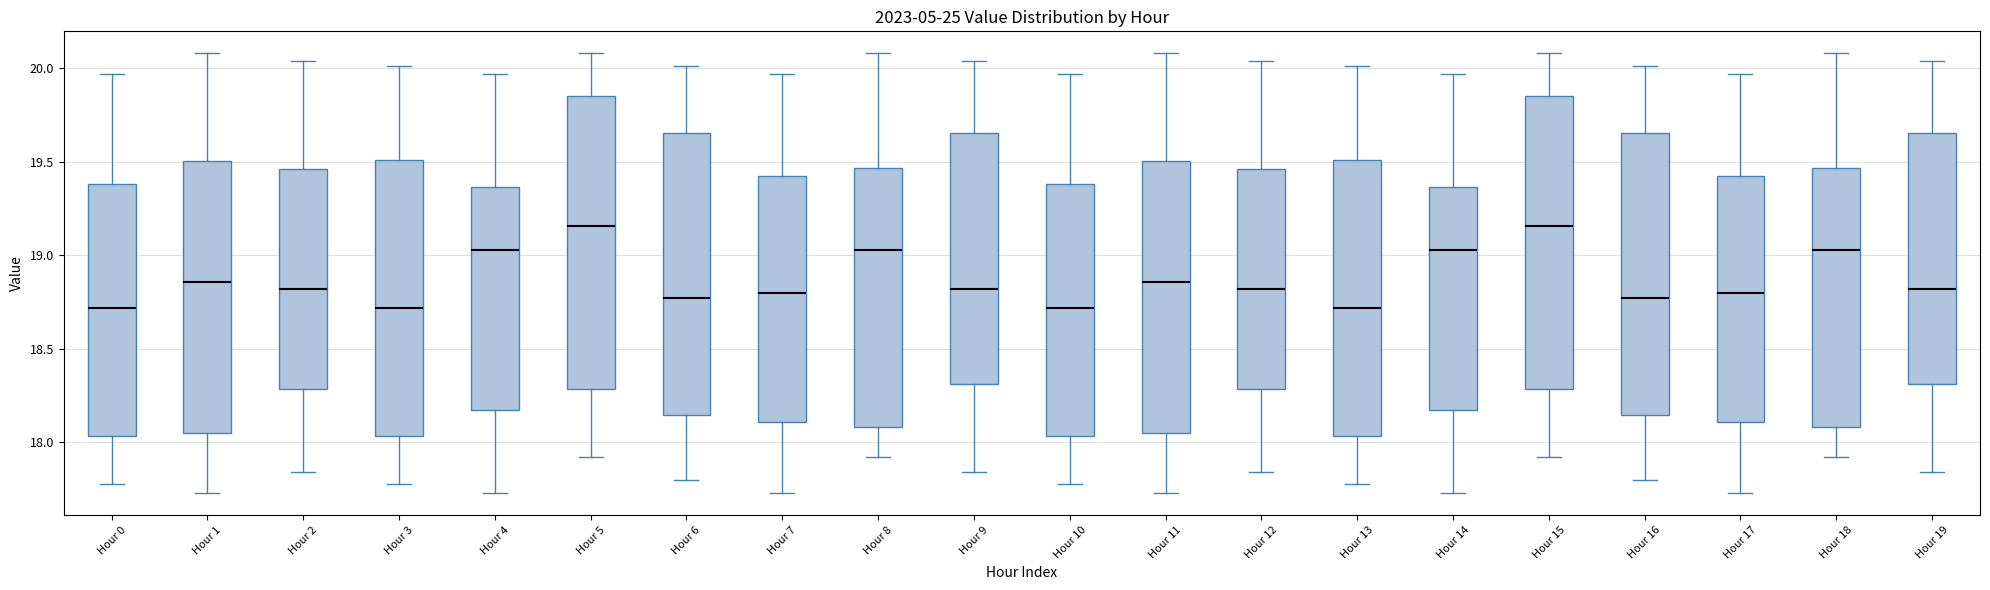

Reading left to right, transcribe this box plot: for each box, give where its median line is, the range the box spans, and where its two whiskers end, as read against the y-axis. The values are not printed on the chart, so give them approximately, as read against the axis.

Hour 0: median 18.70, box 18.05 to 19.40, whiskers 17.80 to 19.95
Hour 1: median 18.85, box 18.05 to 19.50, whiskers 17.75 to 20.10
Hour 2: median 18.80, box 18.30 to 19.45, whiskers 17.85 to 20.05
Hour 3: median 18.70, box 18.05 to 19.50, whiskers 17.80 to 20.00
Hour 4: median 19.05, box 18.15 to 19.35, whiskers 17.75 to 19.95
Hour 5: median 19.15, box 18.30 to 19.85, whiskers 17.90 to 20.10
Hour 6: median 18.75, box 18.15 to 19.65, whiskers 17.80 to 20.00
Hour 7: median 18.80, box 18.10 to 19.45, whiskers 17.75 to 19.95
Hour 8: median 19.05, box 18.10 to 19.45, whiskers 17.90 to 20.10
Hour 9: median 18.80, box 18.30 to 19.65, whiskers 17.85 to 20.05
Hour 10: median 18.70, box 18.05 to 19.40, whiskers 17.80 to 19.95
Hour 11: median 18.85, box 18.05 to 19.50, whiskers 17.75 to 20.10
Hour 12: median 18.80, box 18.30 to 19.45, whiskers 17.85 to 20.05
Hour 13: median 18.70, box 18.05 to 19.50, whiskers 17.80 to 20.00
Hour 14: median 19.05, box 18.15 to 19.35, whiskers 17.75 to 19.95
Hour 15: median 19.15, box 18.30 to 19.85, whiskers 17.90 to 20.10
Hour 16: median 18.75, box 18.15 to 19.65, whiskers 17.80 to 20.00
Hour 17: median 18.80, box 18.10 to 19.45, whiskers 17.75 to 19.95
Hour 18: median 19.05, box 18.10 to 19.45, whiskers 17.90 to 20.10
Hour 19: median 18.80, box 18.30 to 19.65, whiskers 17.85 to 20.05